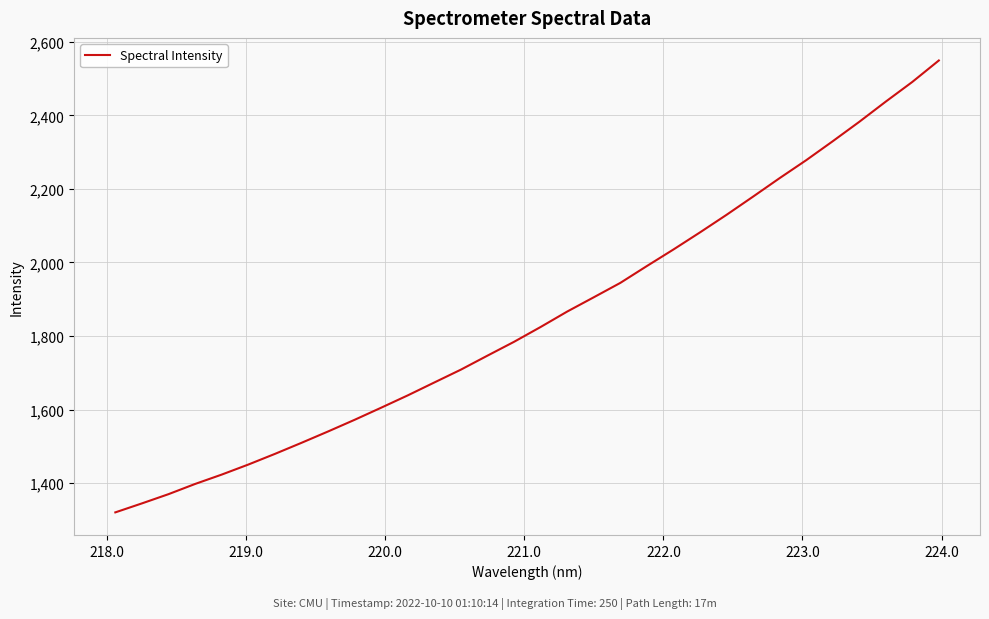

What is the maximum value shown in the chart?

2549.3